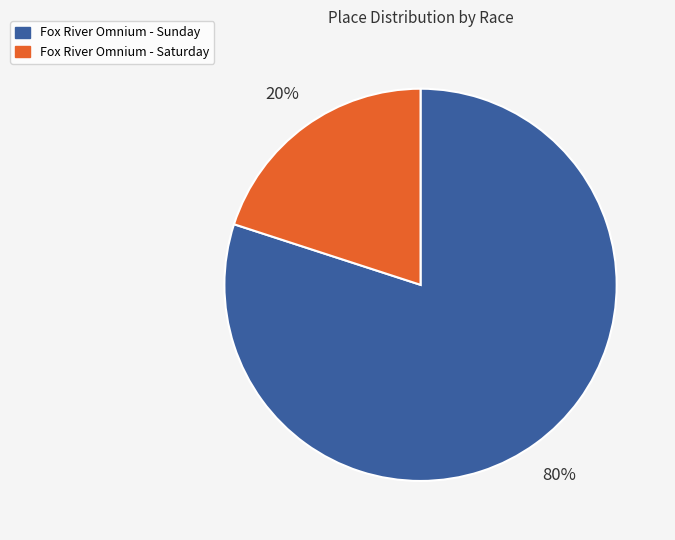

What is the smallest slice in the pie chart?

Fox River Omnium - Saturday